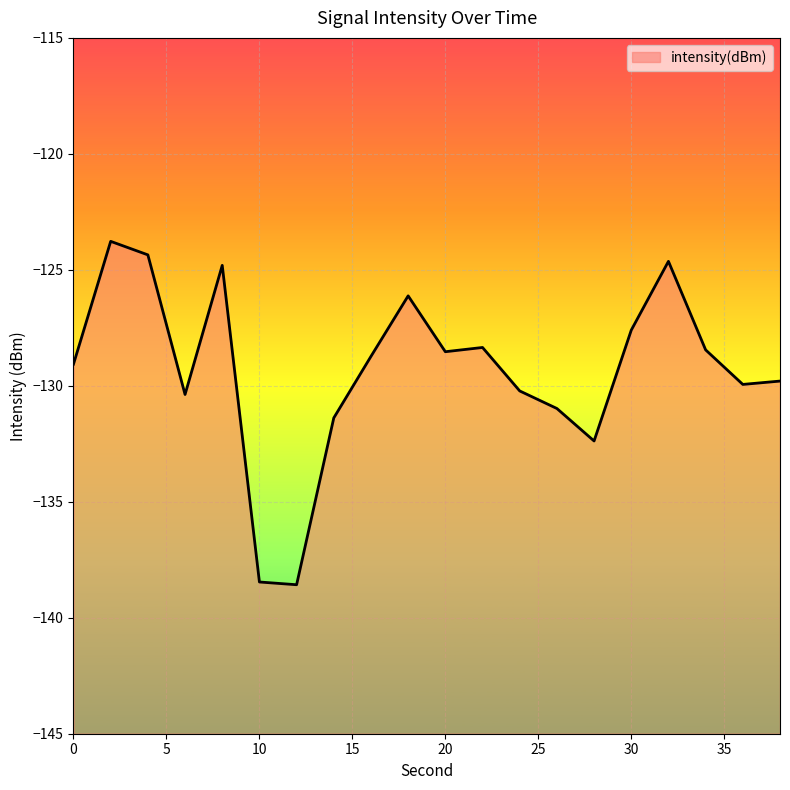

What is the difference between the second highest and minimum values?

14.2